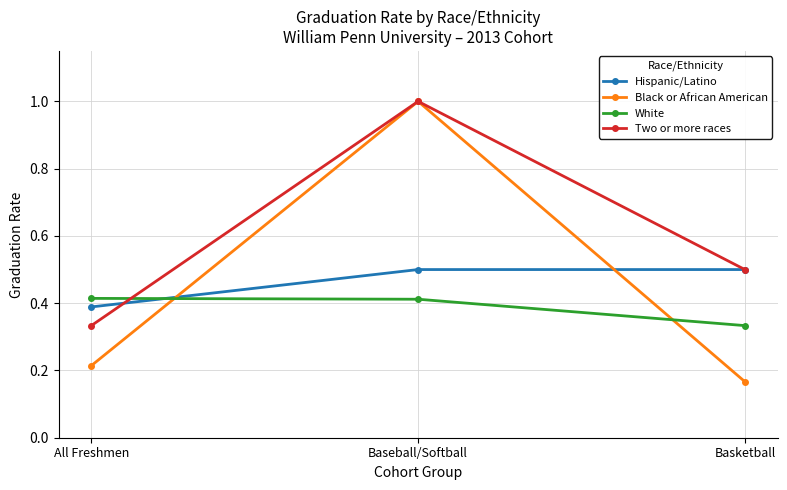

What position from the left is Basketball?

3